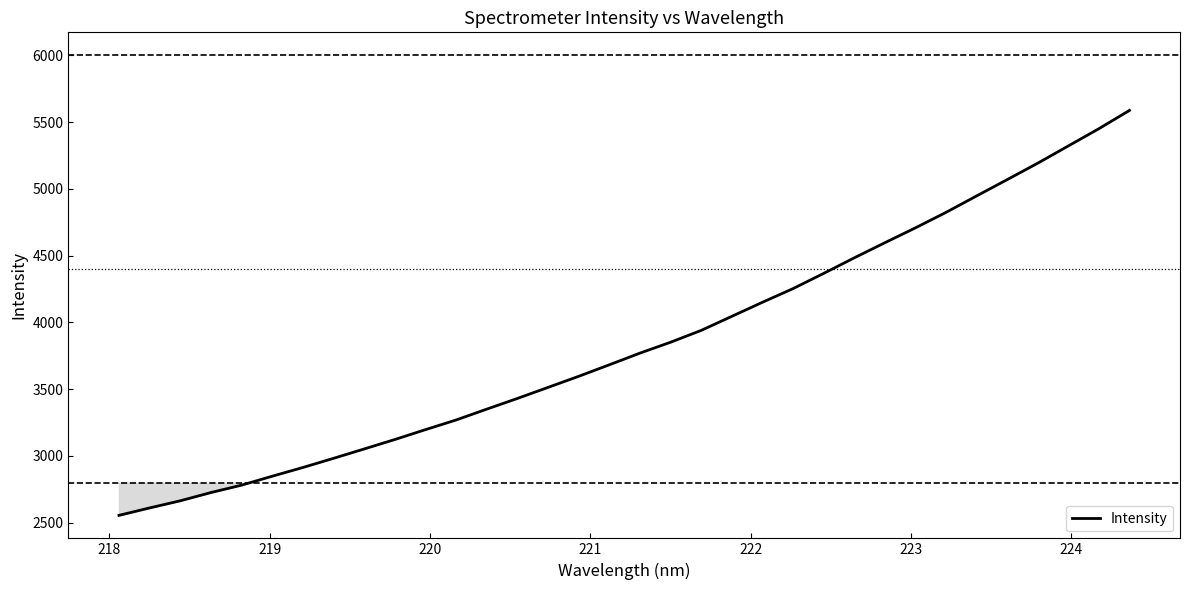

What is the difference between the maximum and minimum values?

3032.8